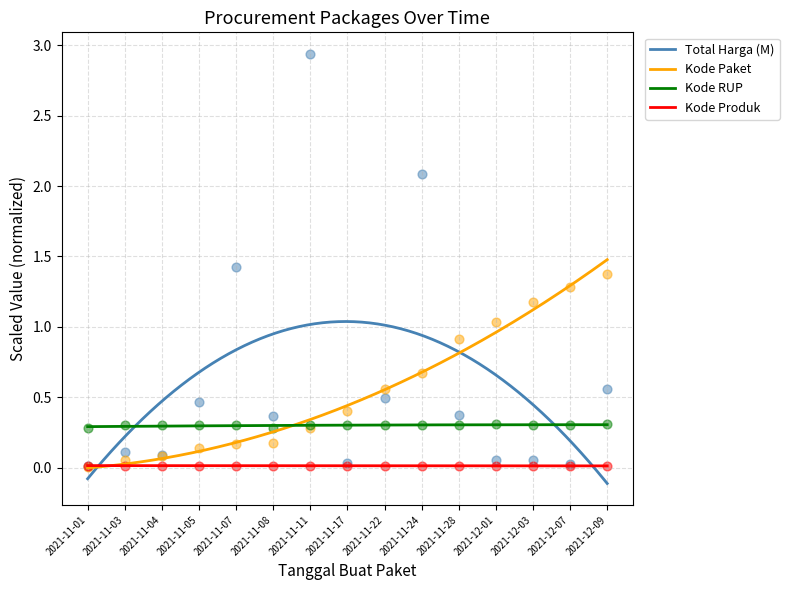

What are all the series names shown in the legend?

Total Harga (M), Kode Paket, Kode RUP, Kode Produk